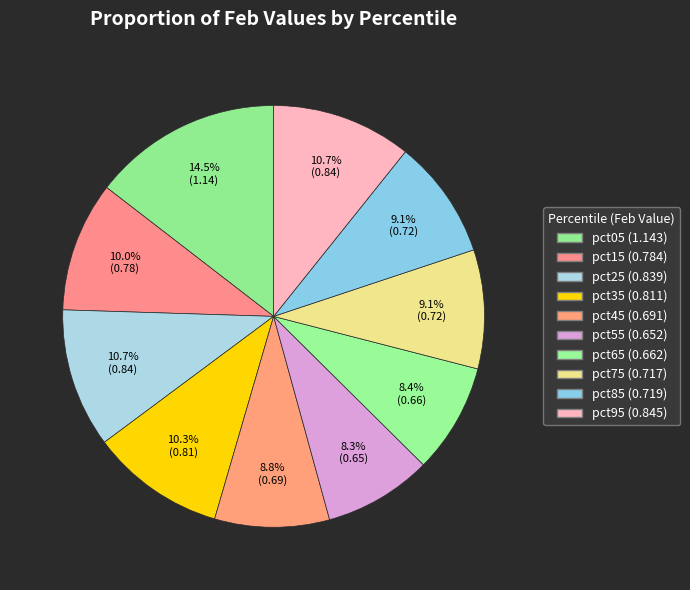

How many slices are in this pie chart?

10